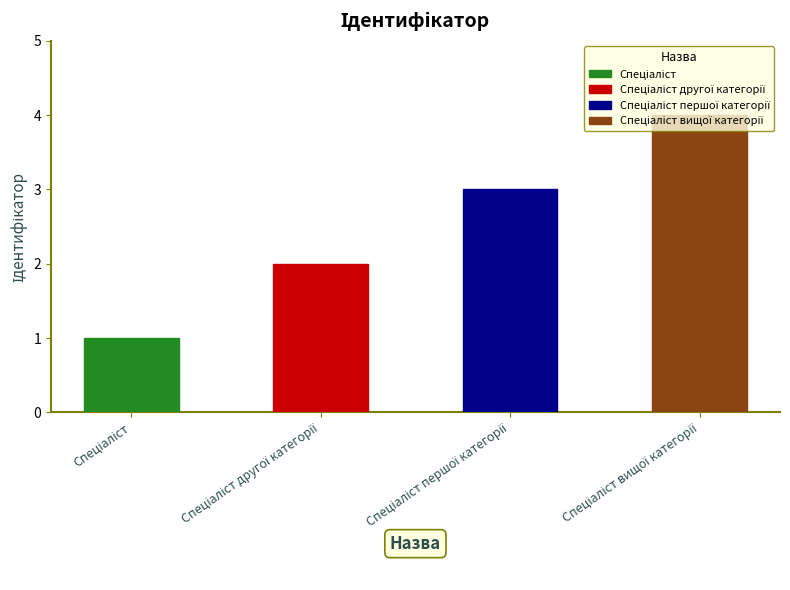

Read the value at Спеціаліст вищої категорії.

4